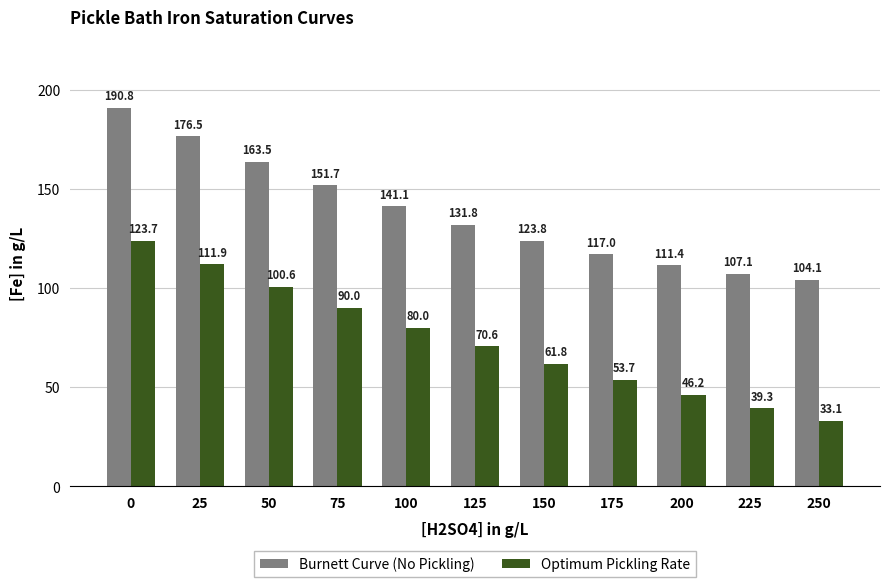

Which series has the largest range (max minus min)?

Optimum Pickling Rate